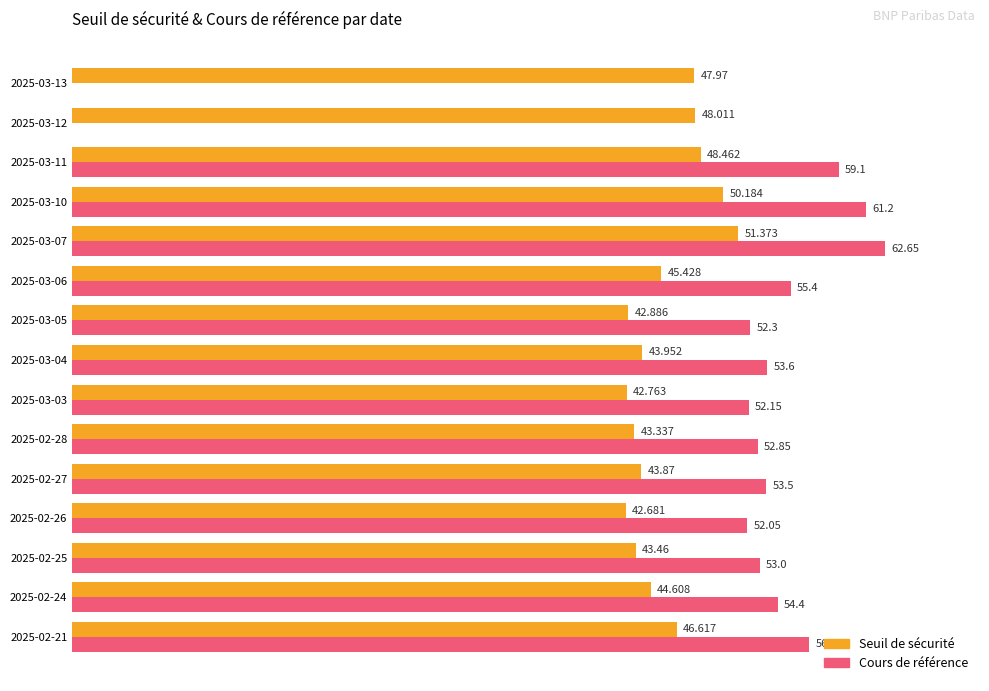

Which series has the largest total across all categories?

Cours de référence